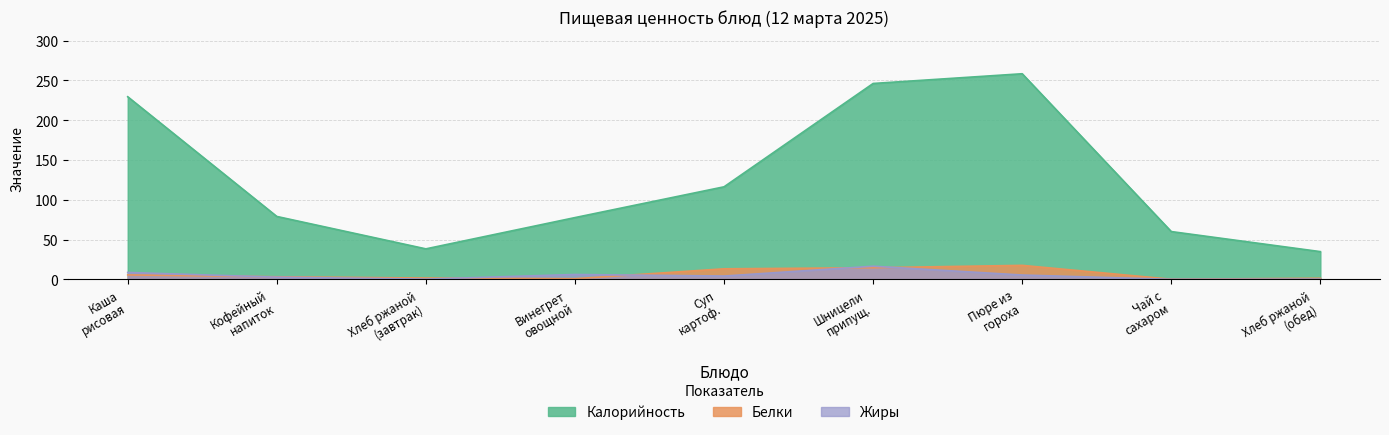

At which label does Белки reach its peak?

Пюре из гороха